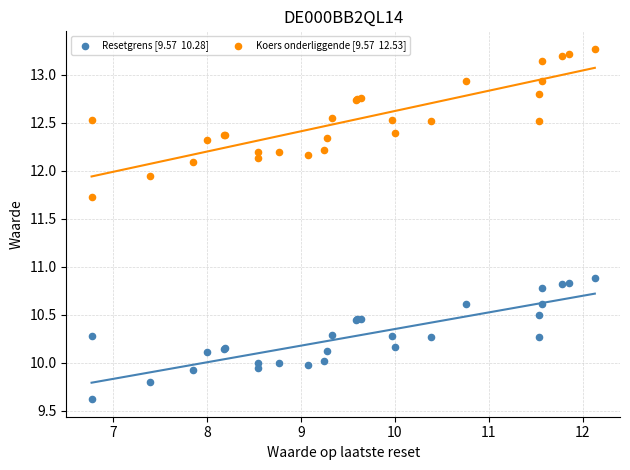

Across all series, what Y value is closest to 11?

10.9